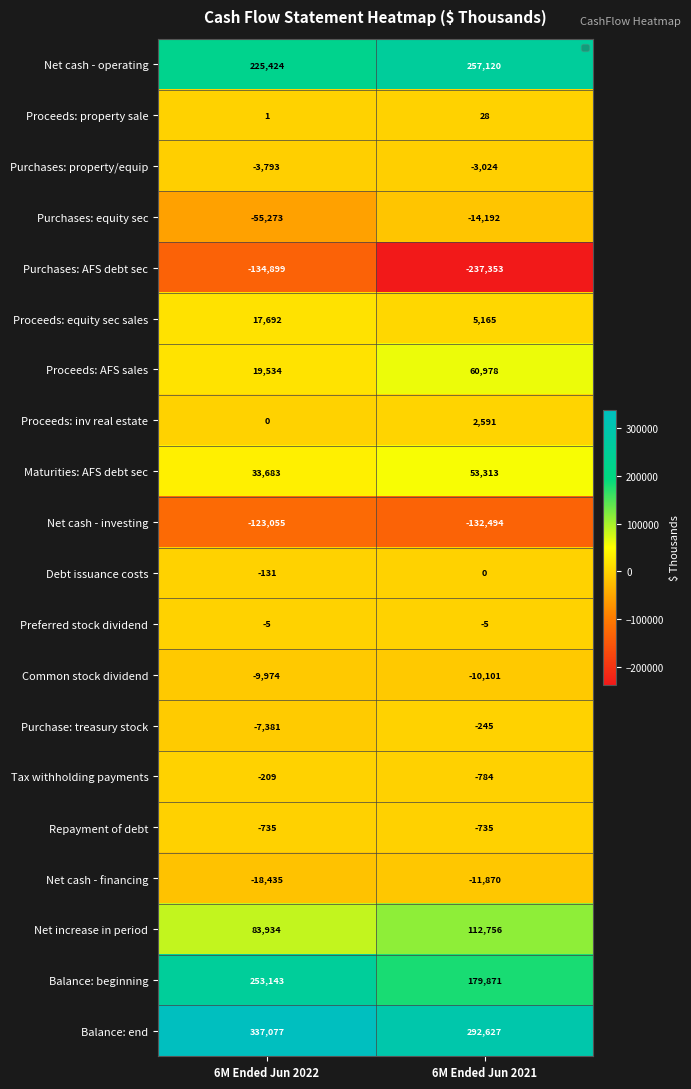

Rank the series by their maximum value, from highest to lowest.

Balance: end, Net cash - operating, Balance: beginning, Net increase in period, Proceeds: AFS sales, Maturities: AFS debt sec, Proceeds: equity sec sales, Proceeds: inv real estate, Proceeds: property sale, Debt issuance costs, Preferred stock dividend, Tax withholding payments, Purchase: treasury stock, Repayment of debt, Purchases: property/equip, Common stock dividend, Net cash - financing, Purchases: equity sec, Net cash - investing, Purchases: AFS debt sec